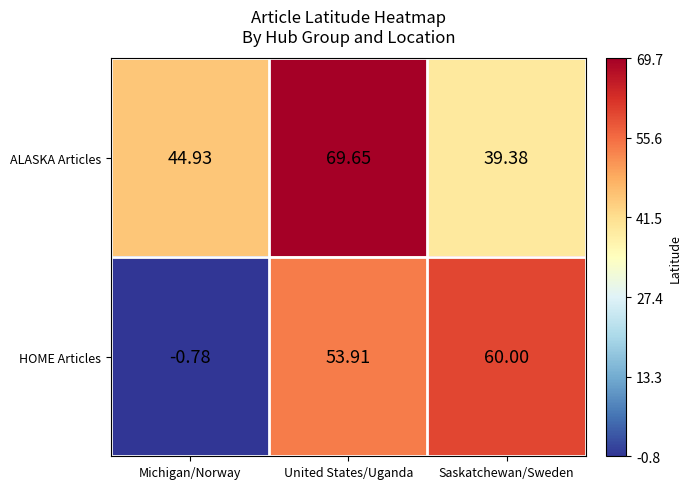

List the series in order of their overall mean, lowest first.

HOME Articles, ALASKA Articles